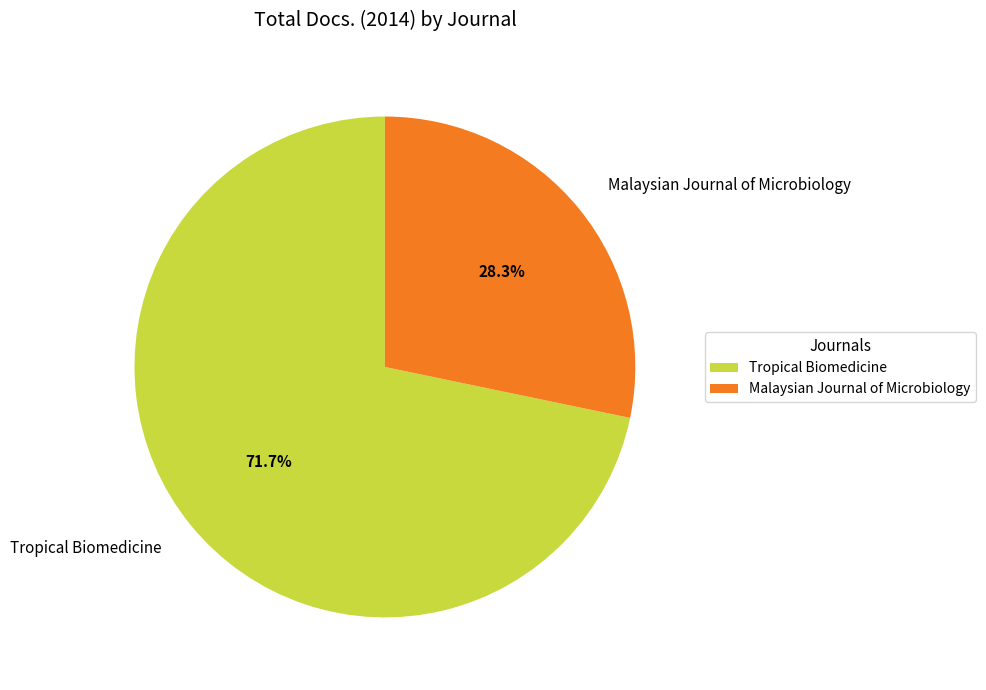

Combined, what portion of the pie is Malaysian Journal of Microbiology and Tropical Biomedicine?

100.0%